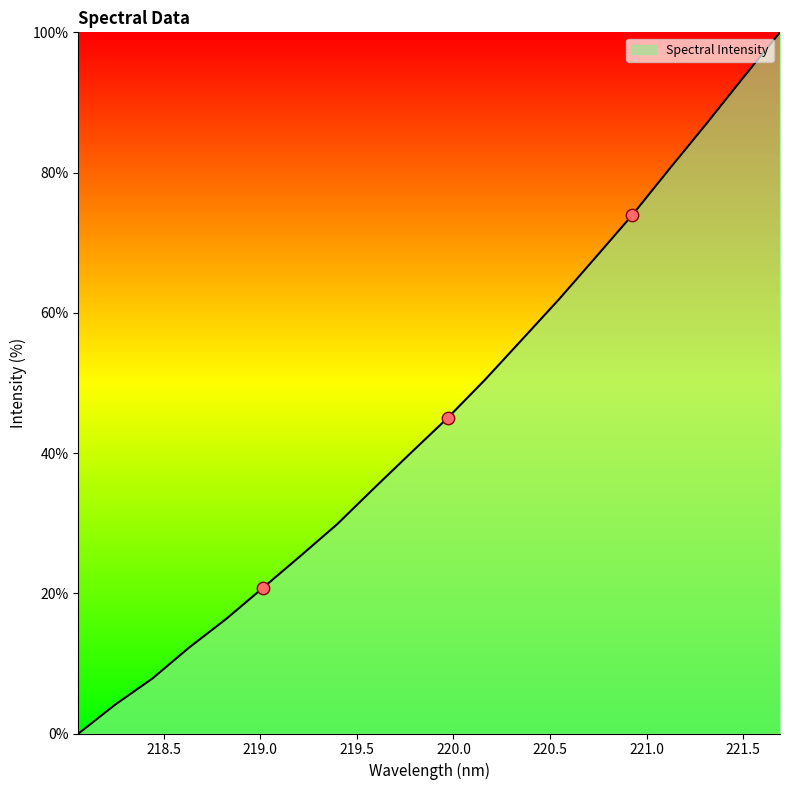

What is the difference between the maximum and minimum values?

100.0